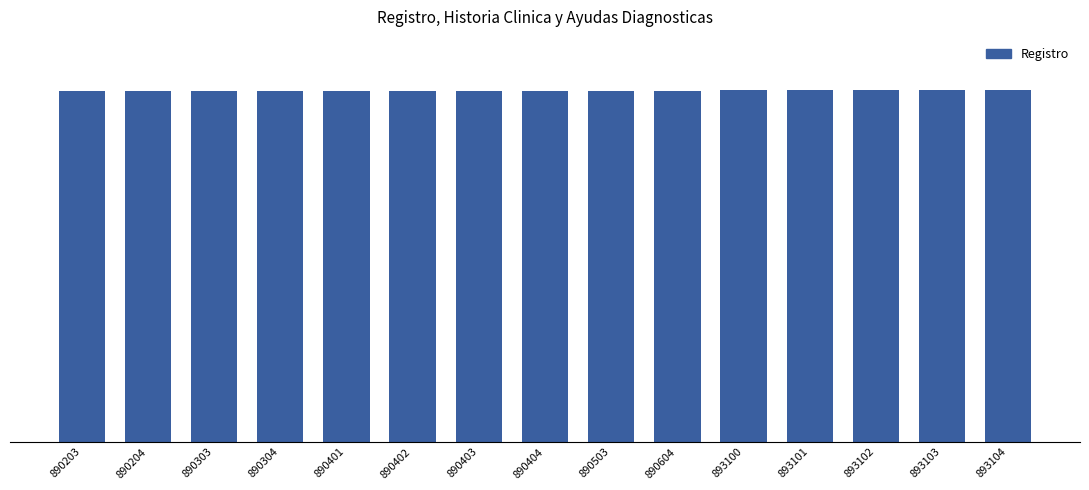

Which category has the lowest value across all series?

890203